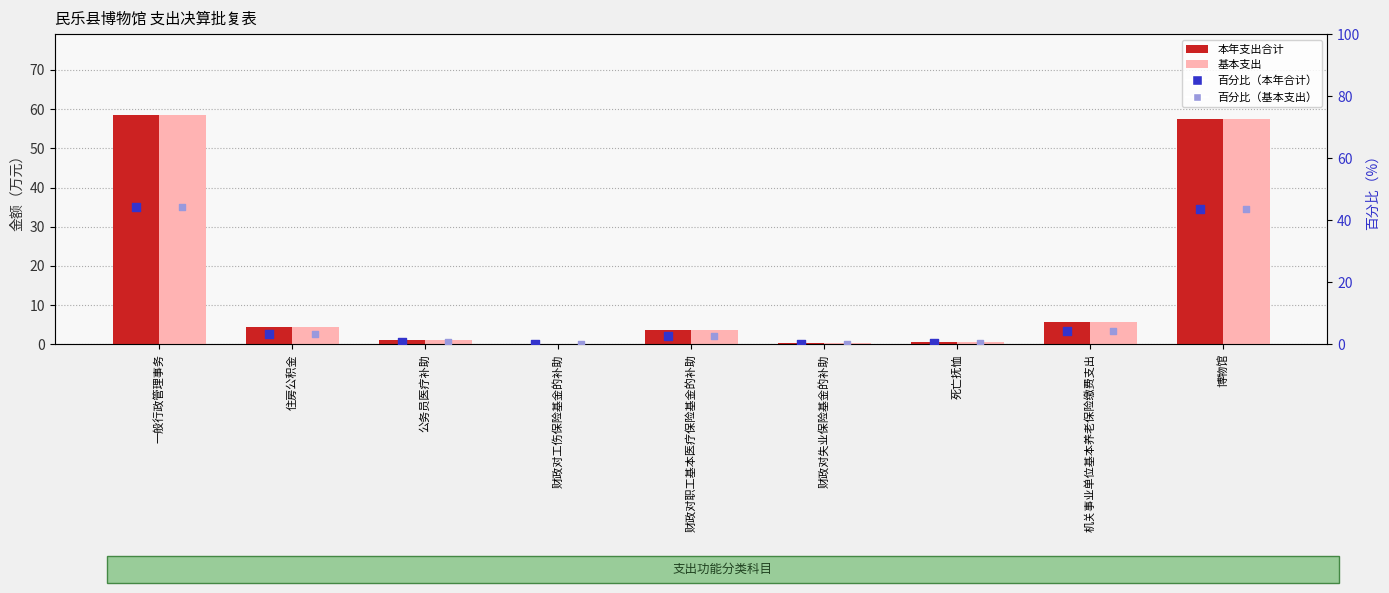

Which series has the largest total across all categories?

本年支出合计